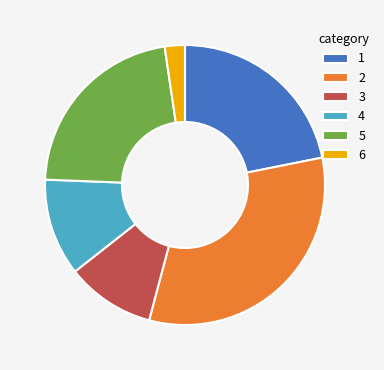

How many slices are in this pie chart?

6